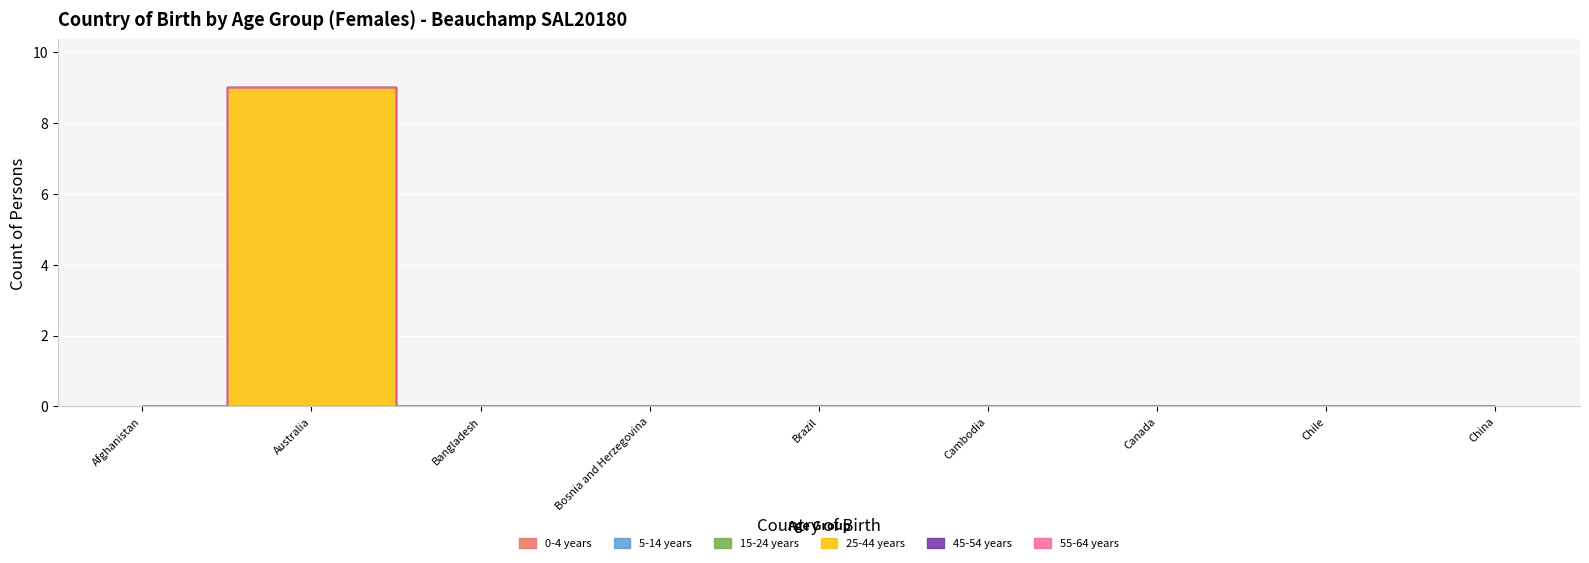

True or false: 0-4 years and 55-64 years cross at least once.

False